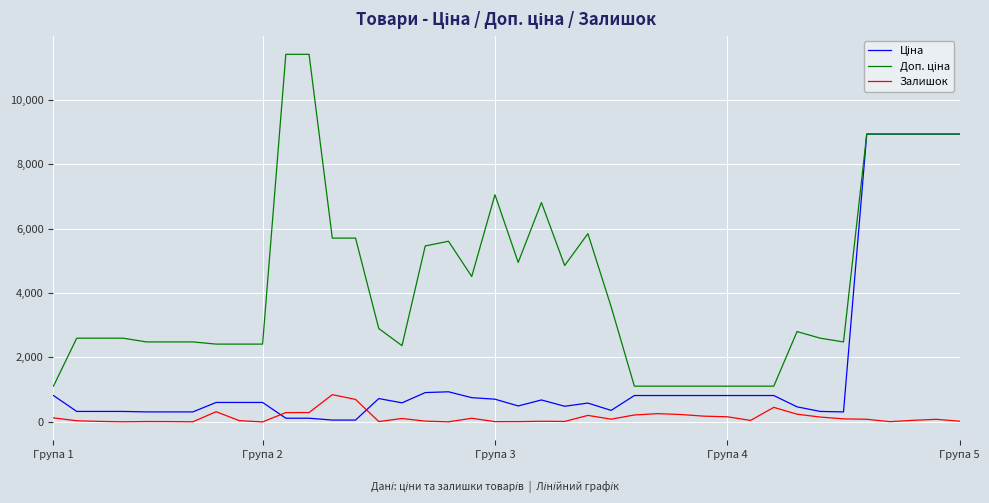

What is the maximum value for Залишок?

845.0